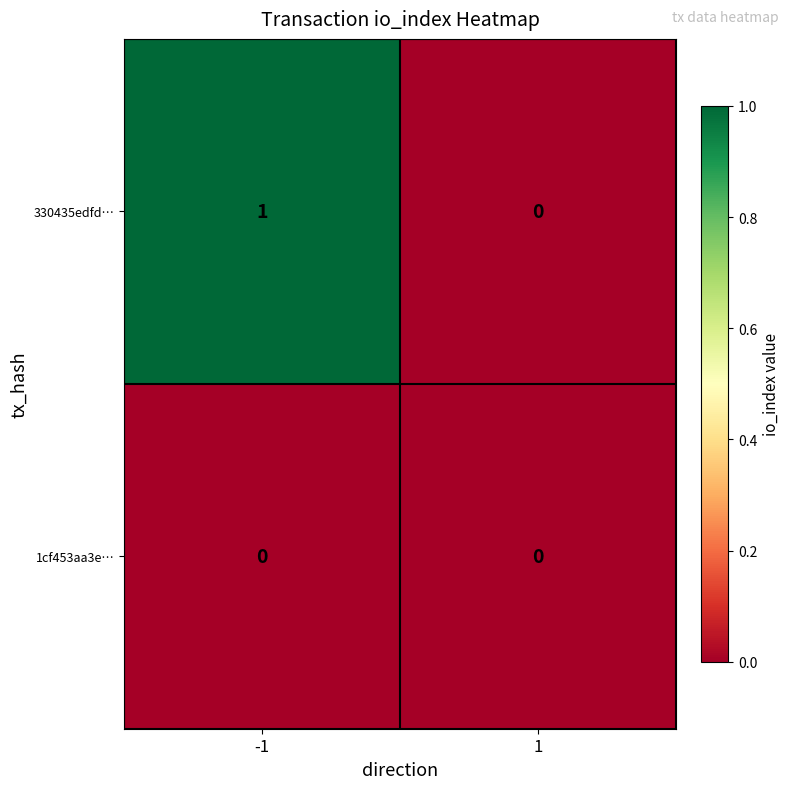

Reading right to left, what are all the values shown in this chart?

330435edfd…: 1=0	-1=1
1cf453aa3e…: 1=0	-1=0